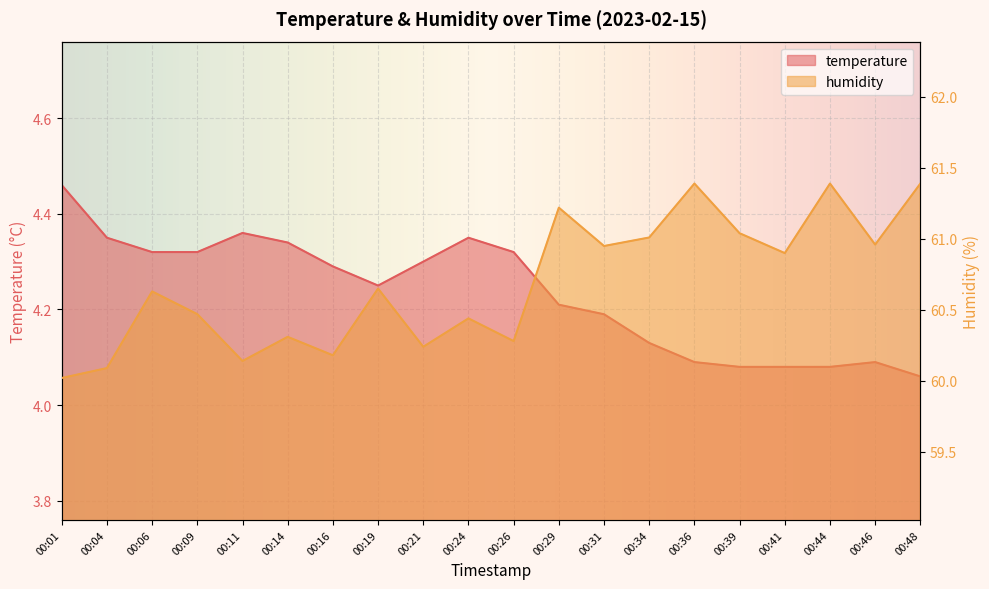

Where is temperature nearest to the value 4?

00:48